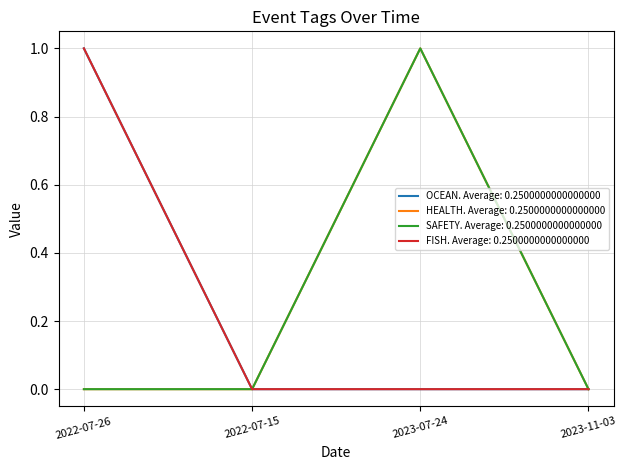

Is this an area chart (filled region under the line)?

No